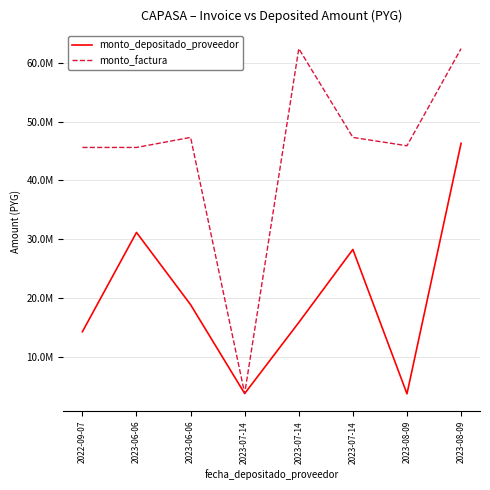

In monto_depositado_proveedor, how many points are higher than both neighbors (excluding endpoints)?

2